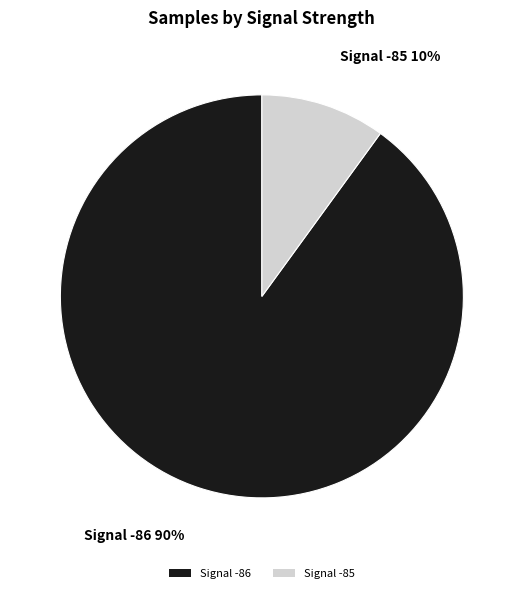

Is it true that Signal -86 is 90% of the pie?

True